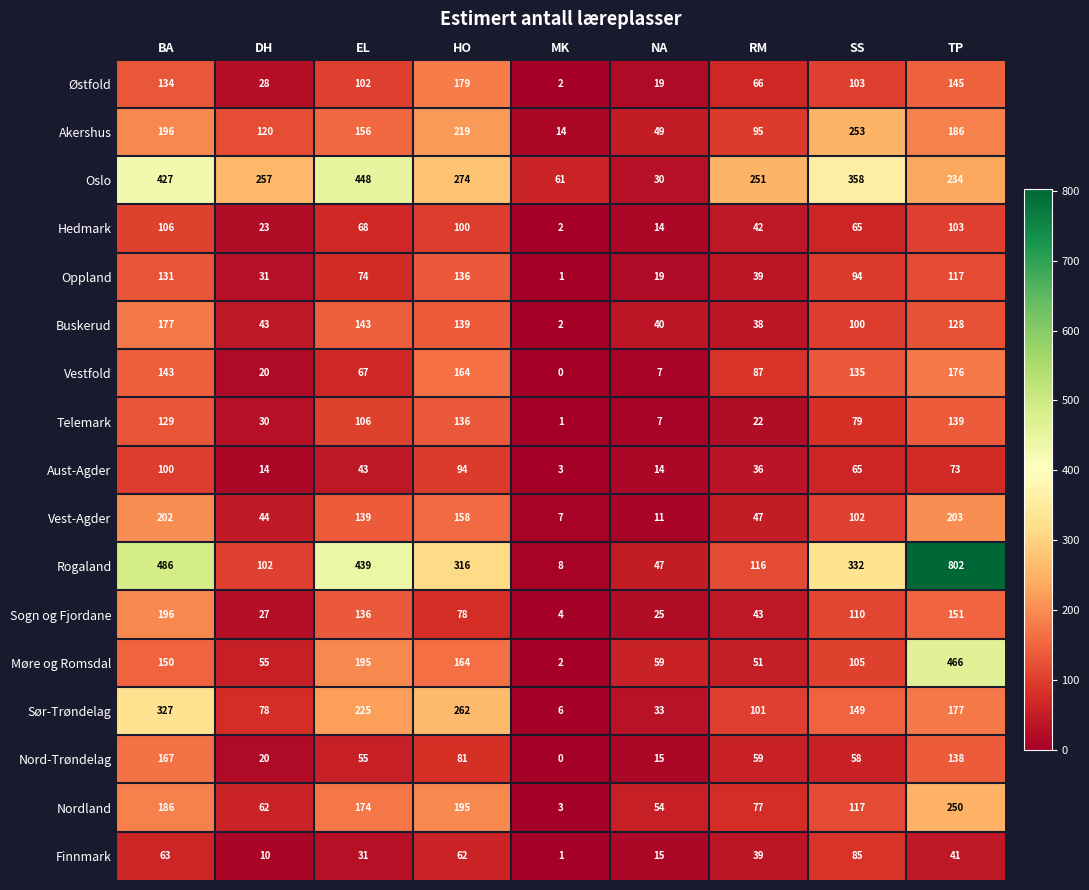

At EL, list the series in order from smallest to largest.

Finnmark, Aust-Agder, Nord-Trøndelag, Vestfold, Hedmark, Oppland, Østfold, Telemark, Sogn og Fjordane, Vest-Agder, Buskerud, Akershus, Nordland, Møre og Romsdal, Sør-Trøndelag, Rogaland, Oslo